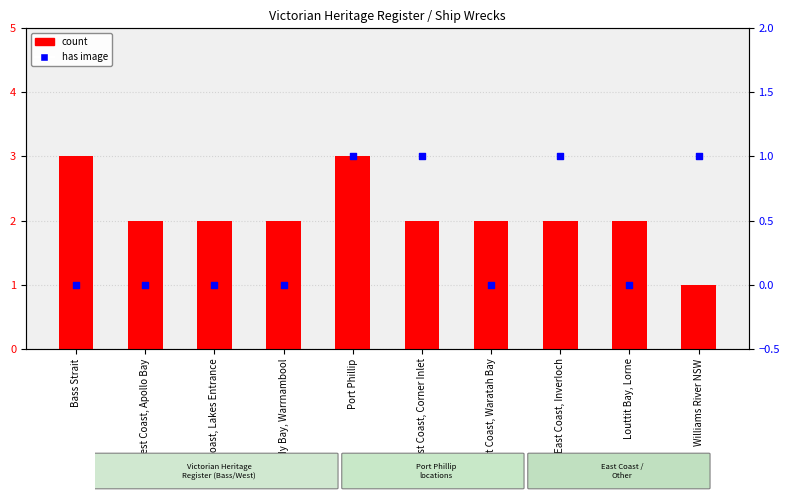

What are all the series names shown in the legend?

count, has image